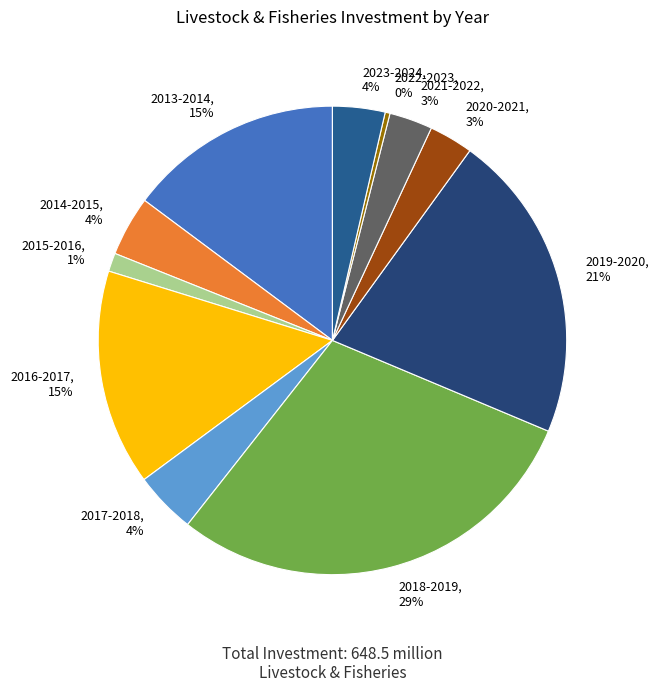

The 2013-2014, 15% slice represents 15% of the pie. True or false?

True